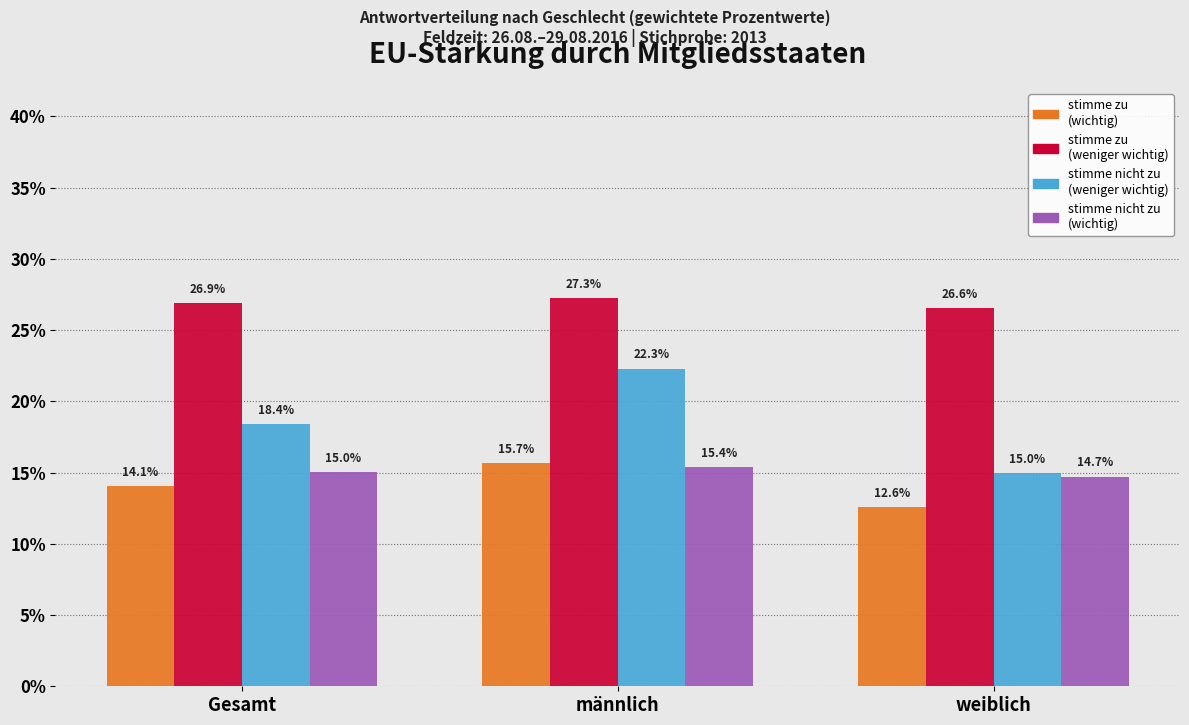

Does the chart contain stacked bars?

No